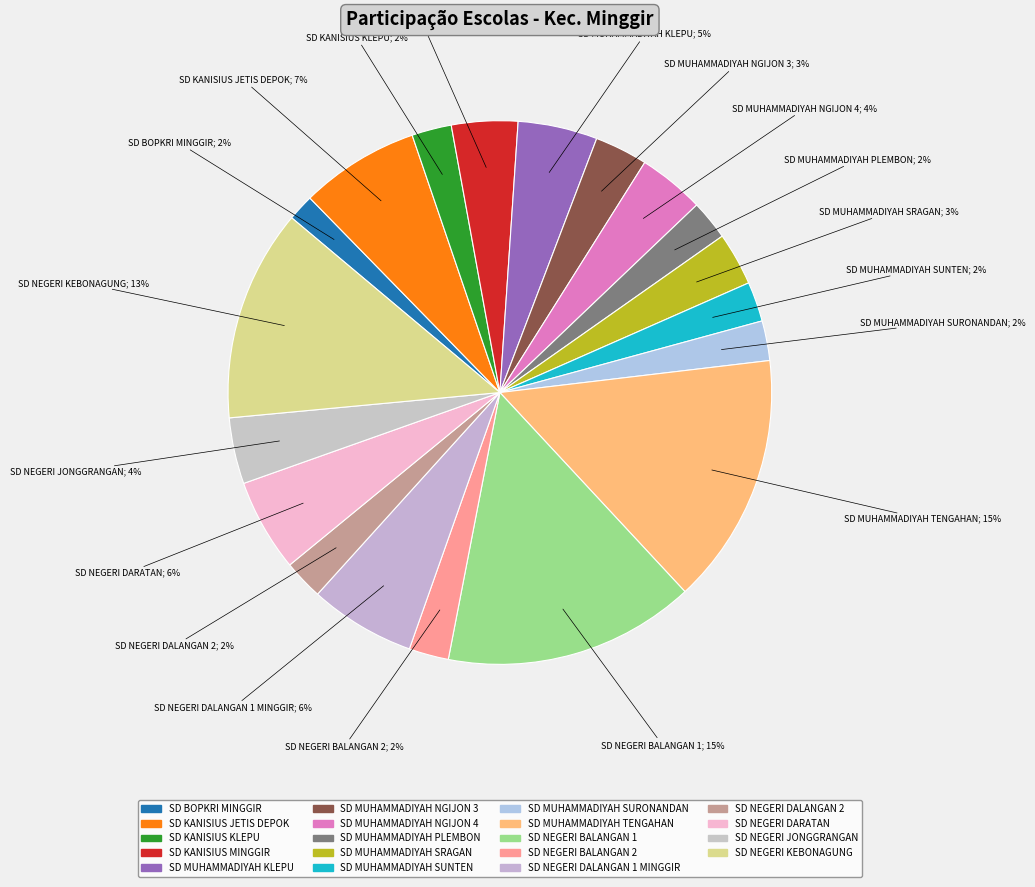

How many segments does this pie chart have?

19